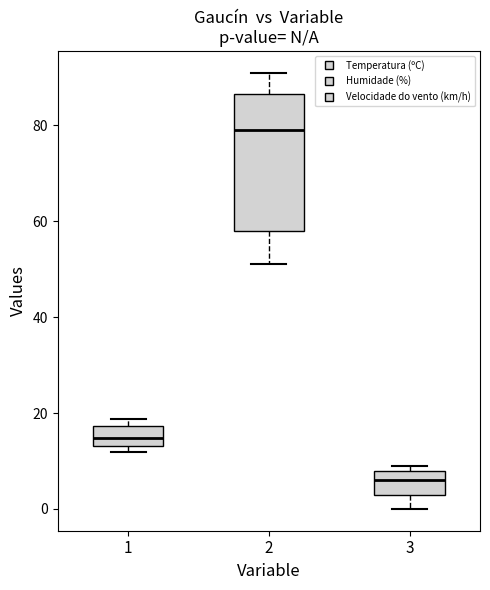

Where is the lower edge of the box at x = 2 on the y-axis? The values are not printed on the chart, so give them approximately, as read against the axis.

58